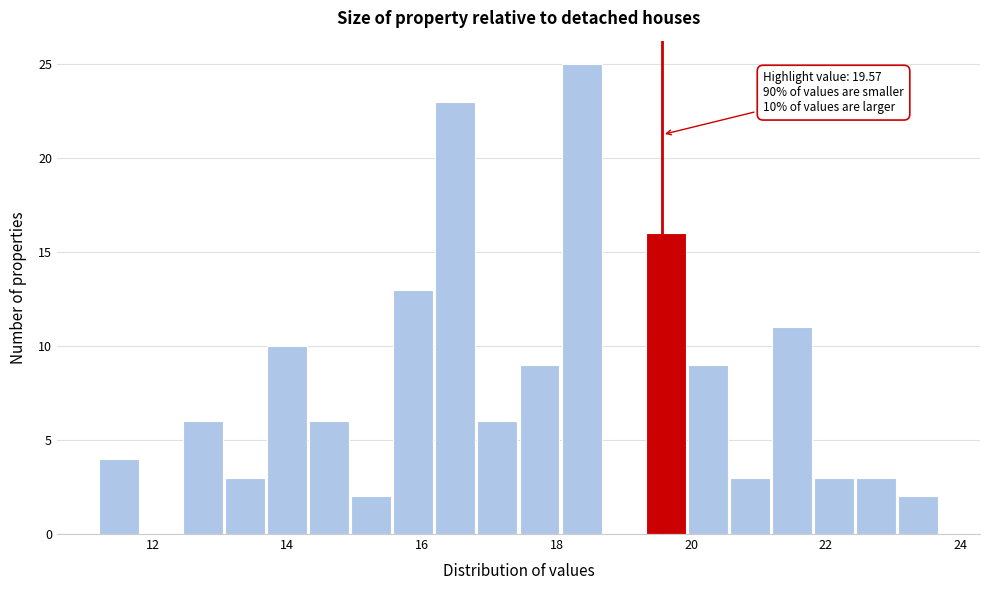

Read against the x-axis, roughly where is the centre of the tallest bar?

18.4